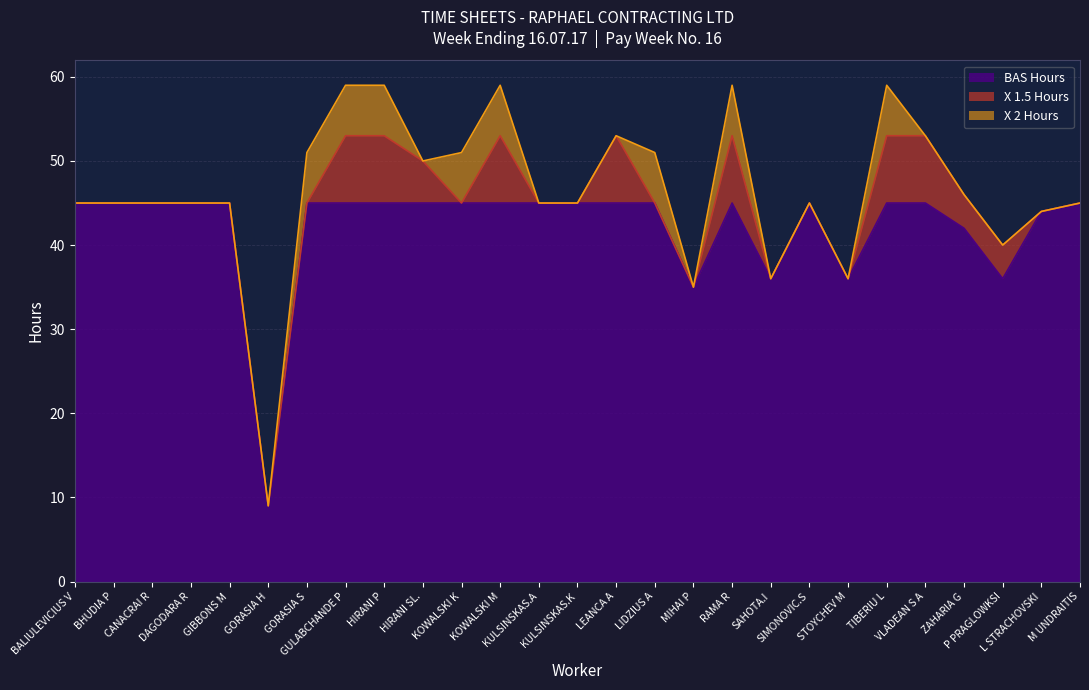

Which series has the largest range (max minus min)?

BAS Hours